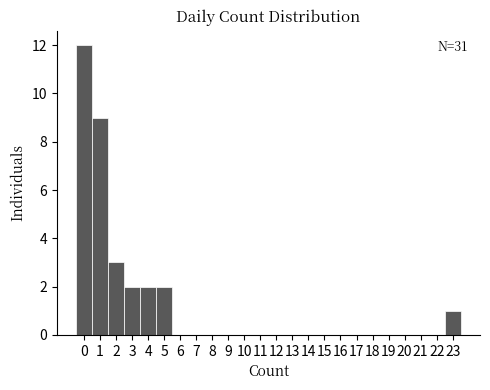

Which range on the x-axis has the tallest bar?

-0.5 to 0.5